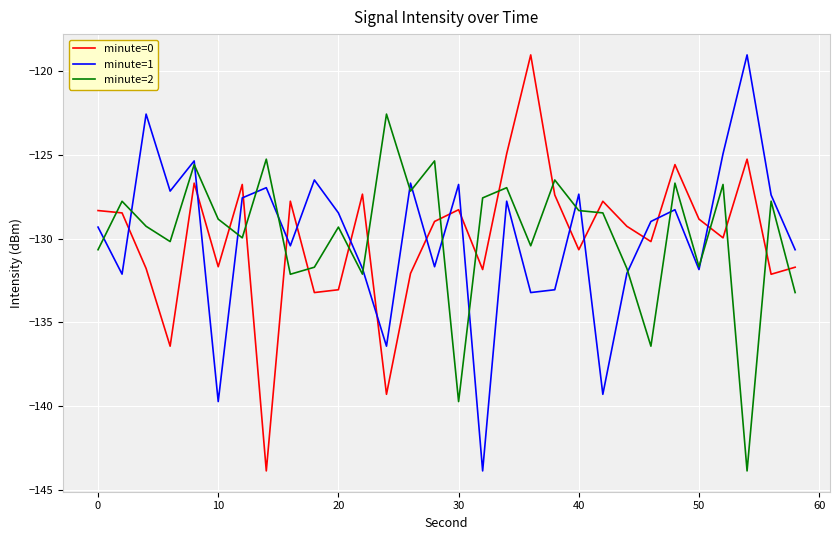

How many lines are shown in the chart?

3